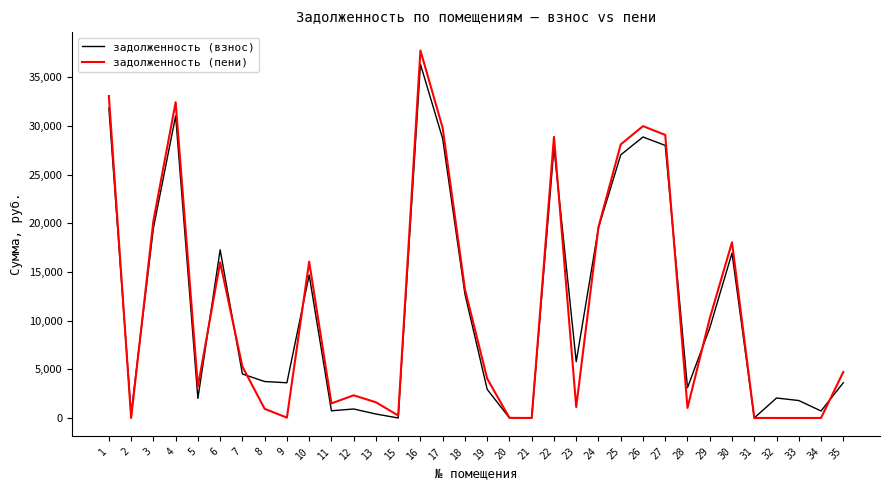

Does the chart display data point markers on the line(s)?

No